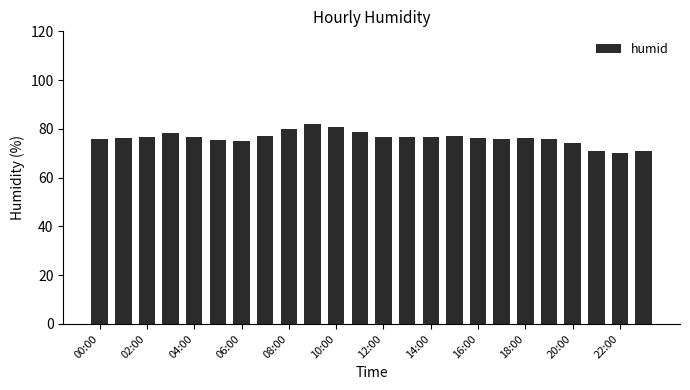

What is the maximum value shown in the chart?

82.0